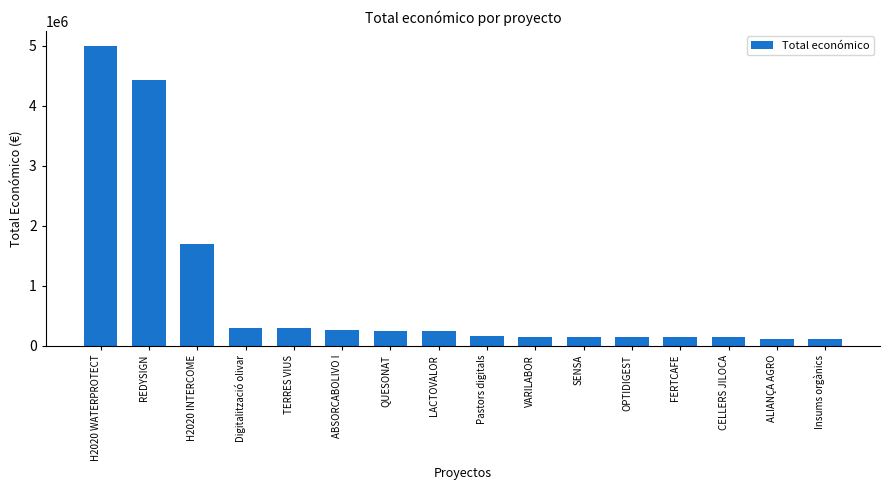

What is the greatest value displayed?

4997006